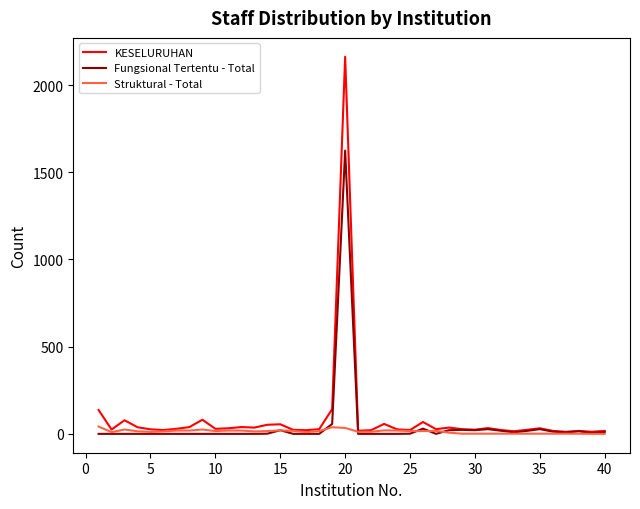

Rank the series by their maximum value, from highest to lowest.

KESELURUHAN, Fungsional Tertentu - Total, Struktural - Total